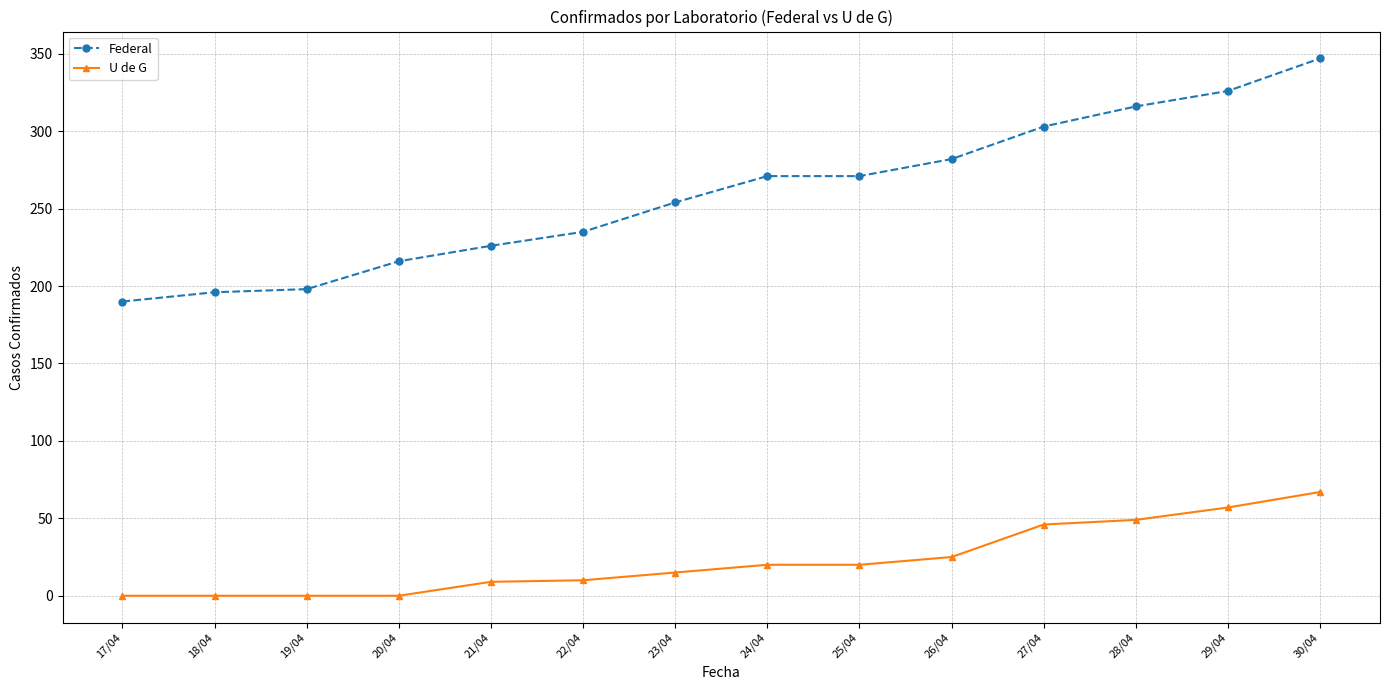

The Federal series shows 190 at 17/04. True or false?

True